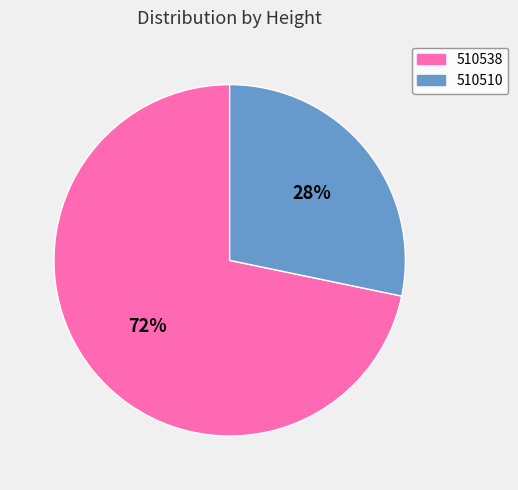

Is the sum of 510510 and 510538 greater than half?

Yes